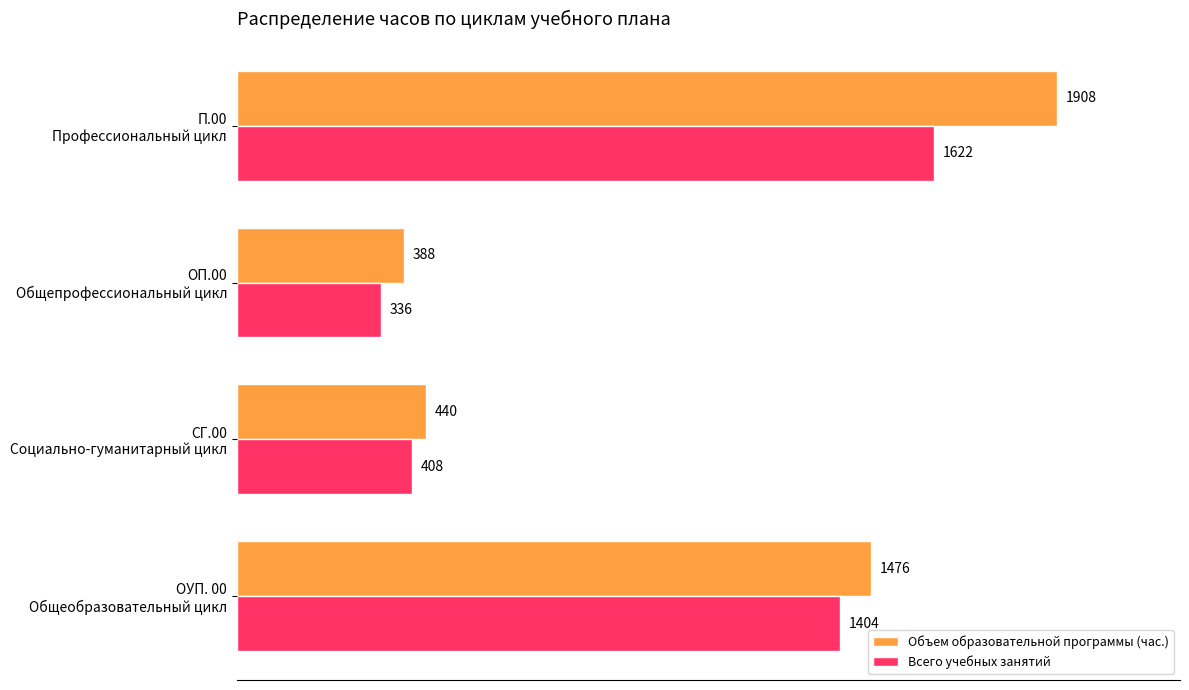

What is the difference between the second highest and minimum values in the Всего учебных занятий series?

1068